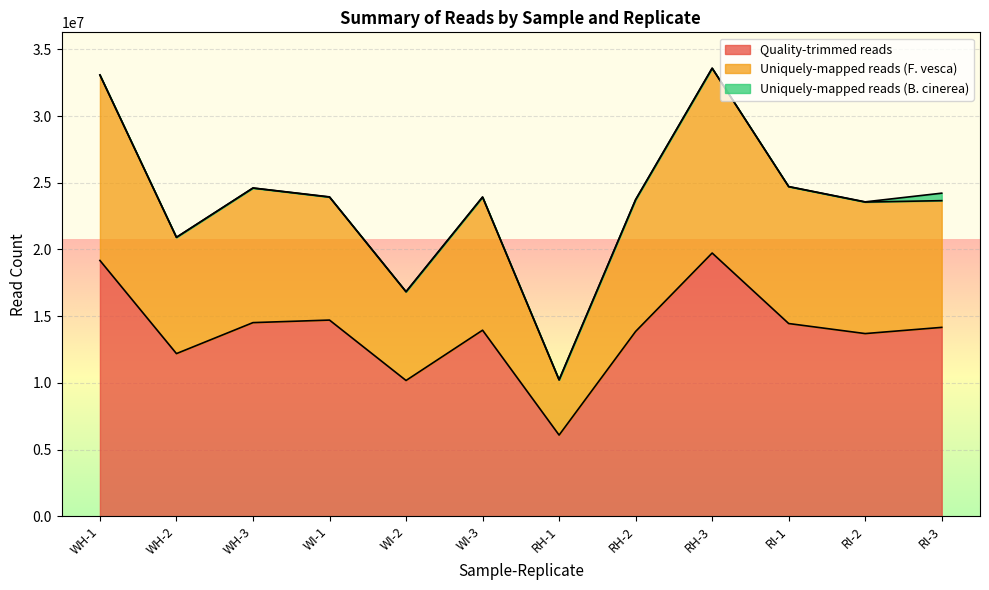

At which category does Uniquely-mapped reads (F. vesca) reach its first local valley?

WH-2